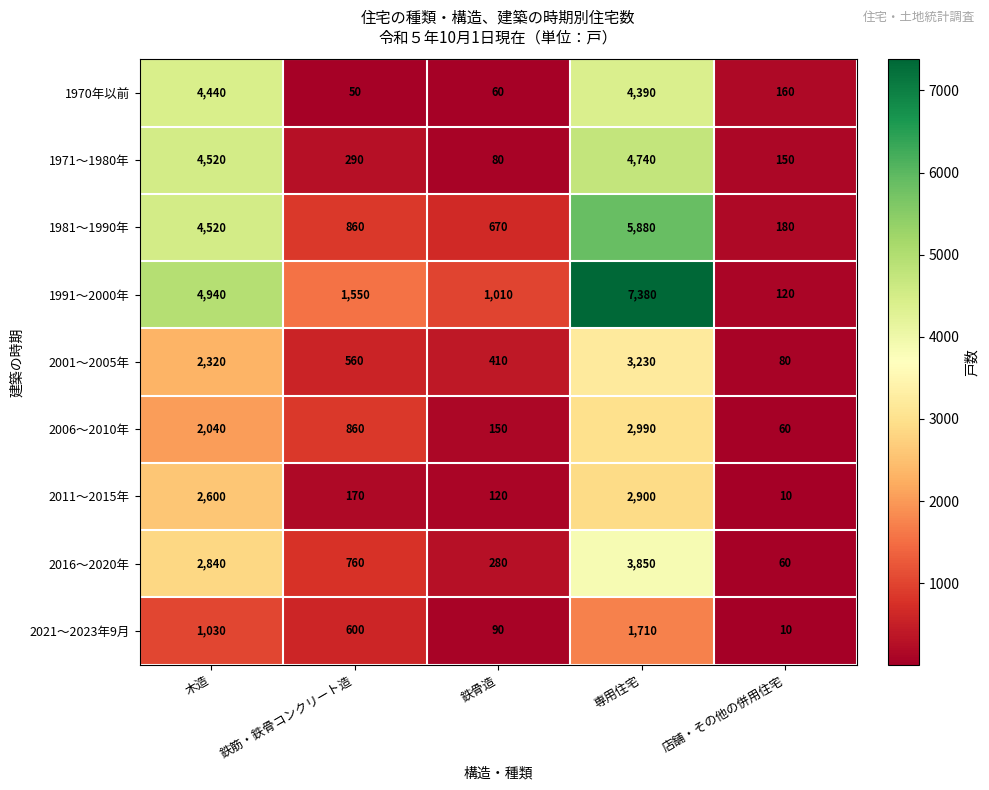

What is the difference between the maximum and minimum values in the 1971～1980年 series?

4660